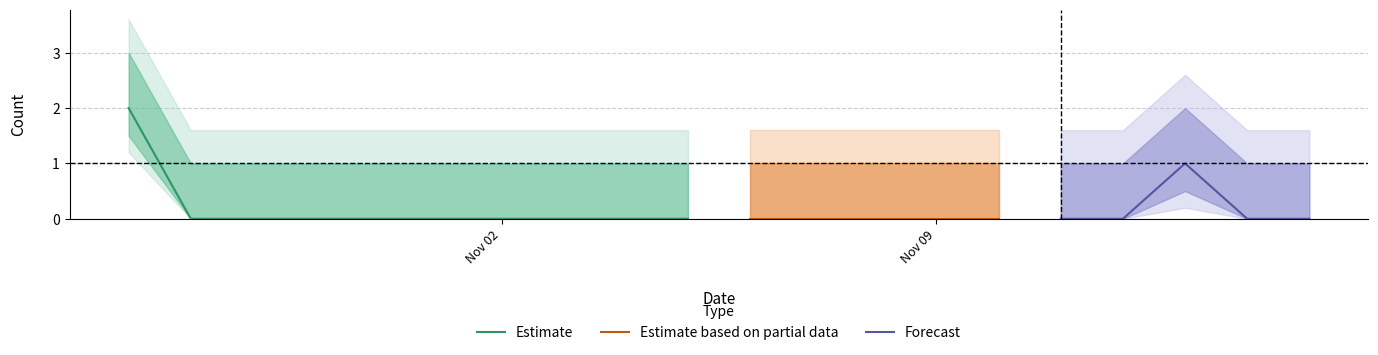

What is the sum of all values?

3